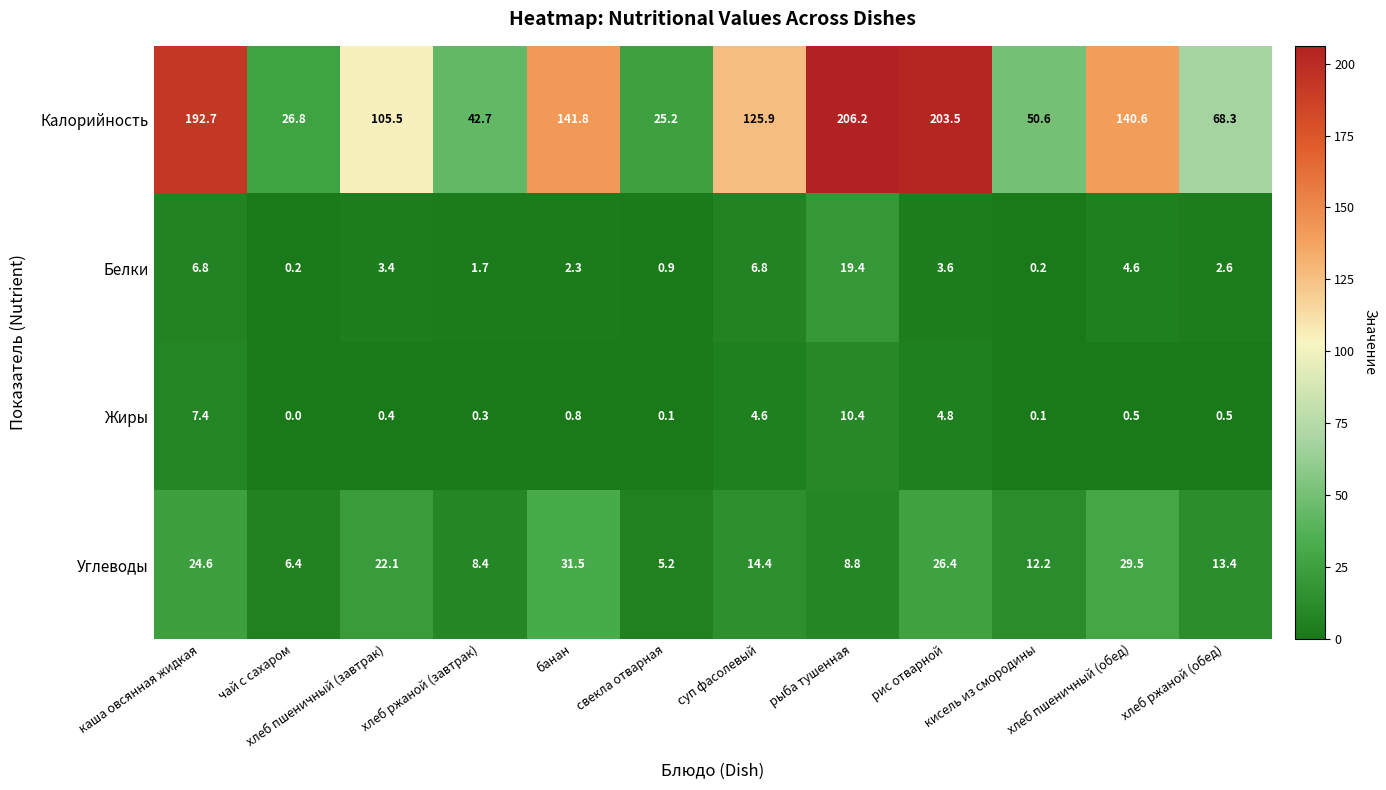

Which category has the highest value across all series?

рыба тушенная